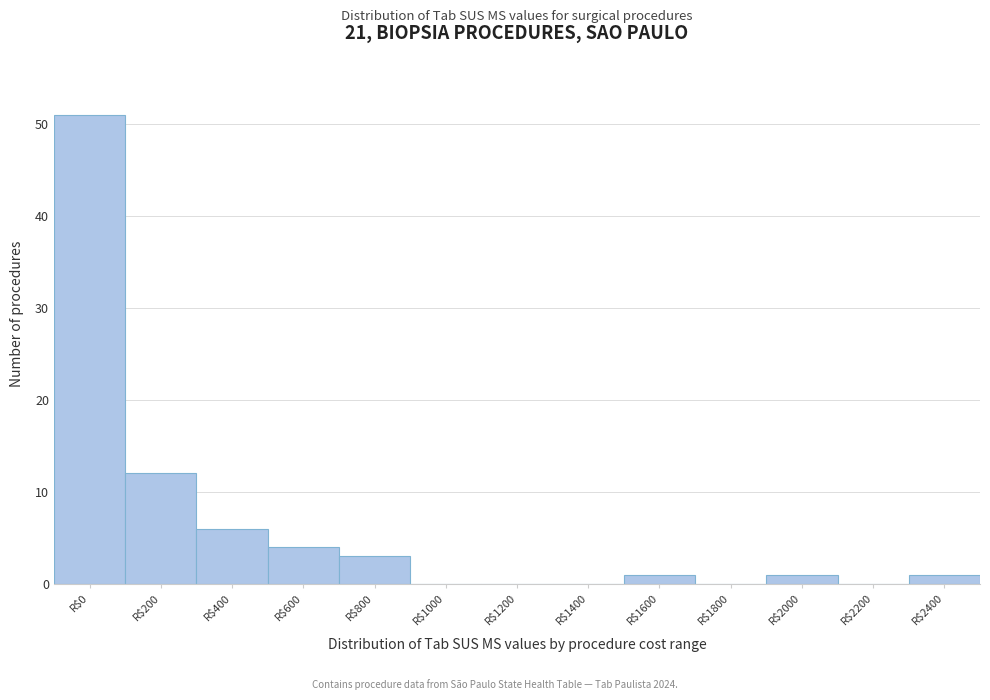

Where is the data nearest to the value 25?

R$200